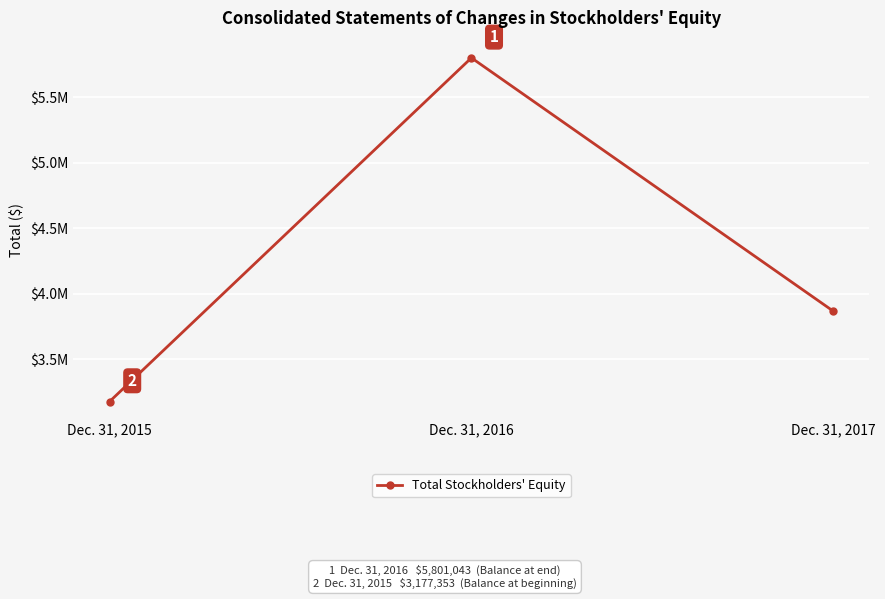

What is the difference between the values at Dec. 31, 2017 and Dec. 31, 2015?

690150